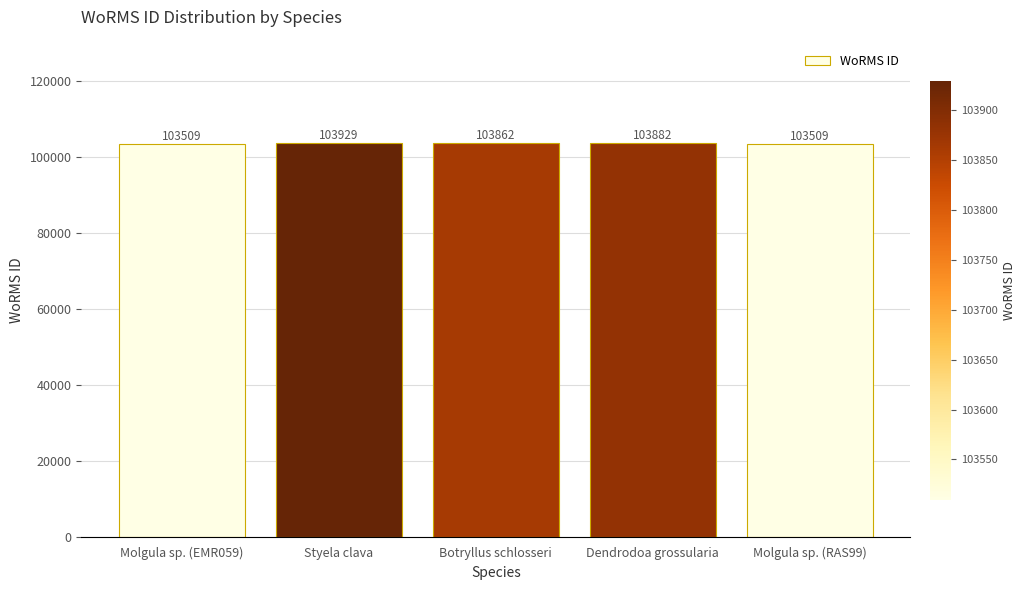

Between Styela clava and Dendrodoa grossularia, which is larger?

Styela clava